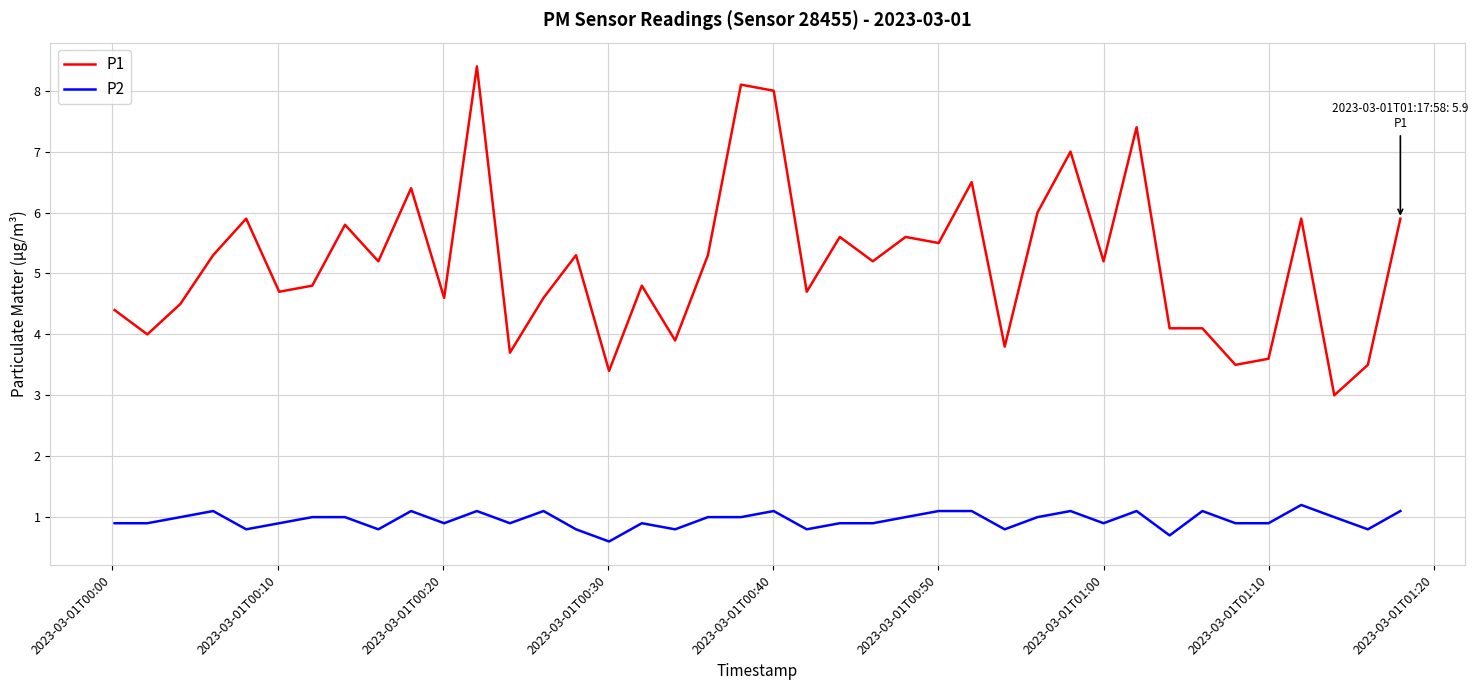

What is the maximum value shown in the chart?

8.4